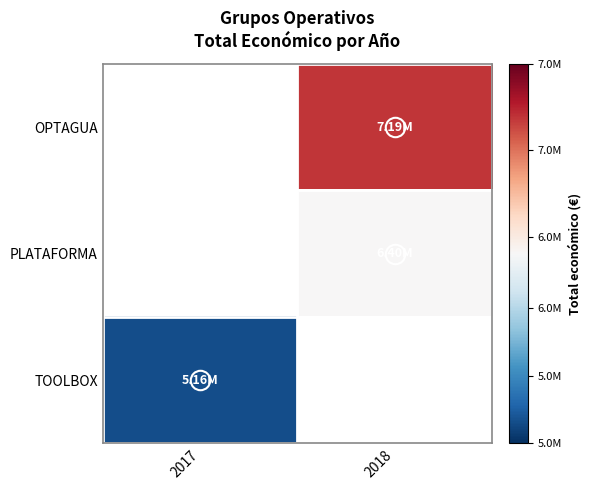

The OPTAGUA series shows 7187653.0 at 2018. True or false?

True